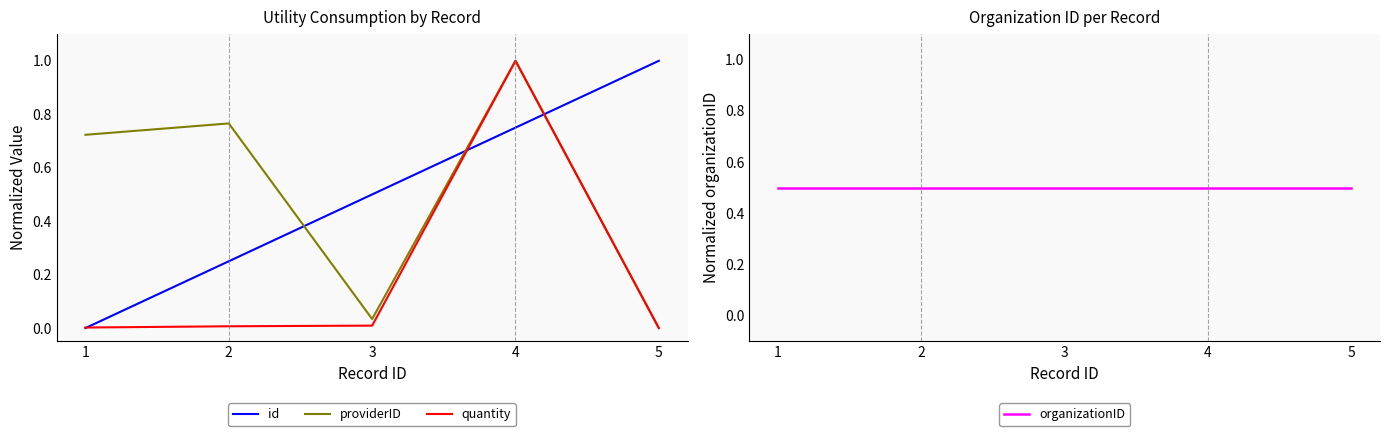

Which series has the largest total across all categories?

providerID